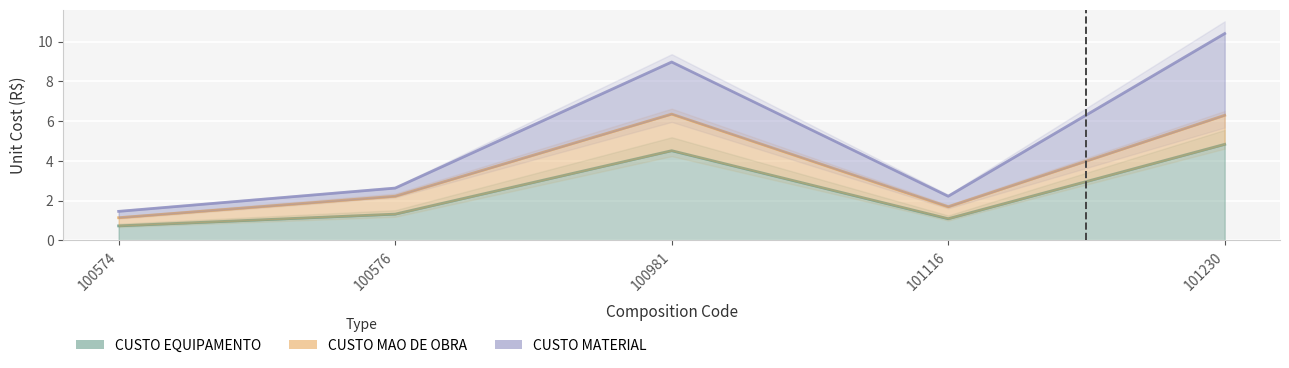

At which category does CUSTO EQUIPAMENTO reach its first local valley?

101116